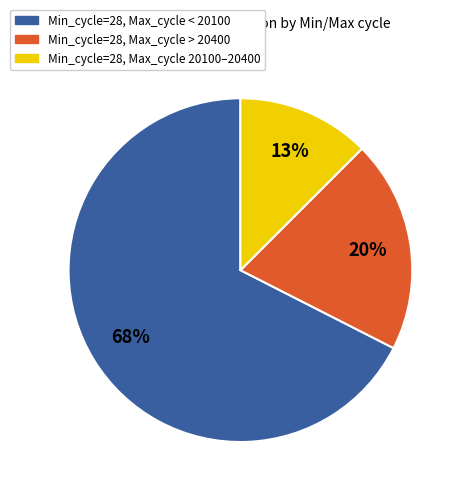

Is it true that Min_cycle=28, Max_cycle 20100–20400 is 3% of the pie?

False